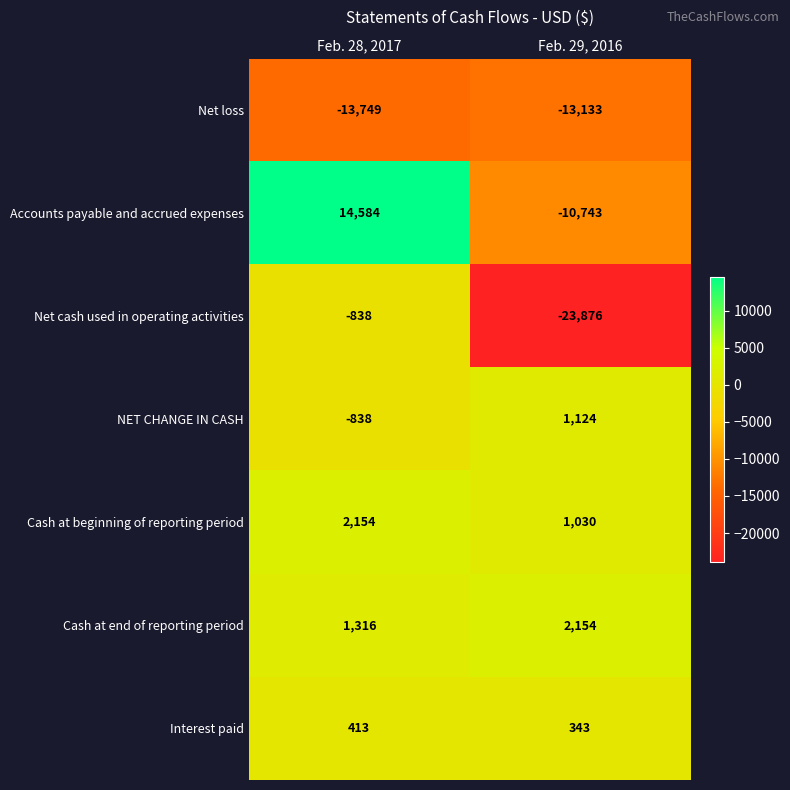

What is the minimum value shown in the chart?

-23876